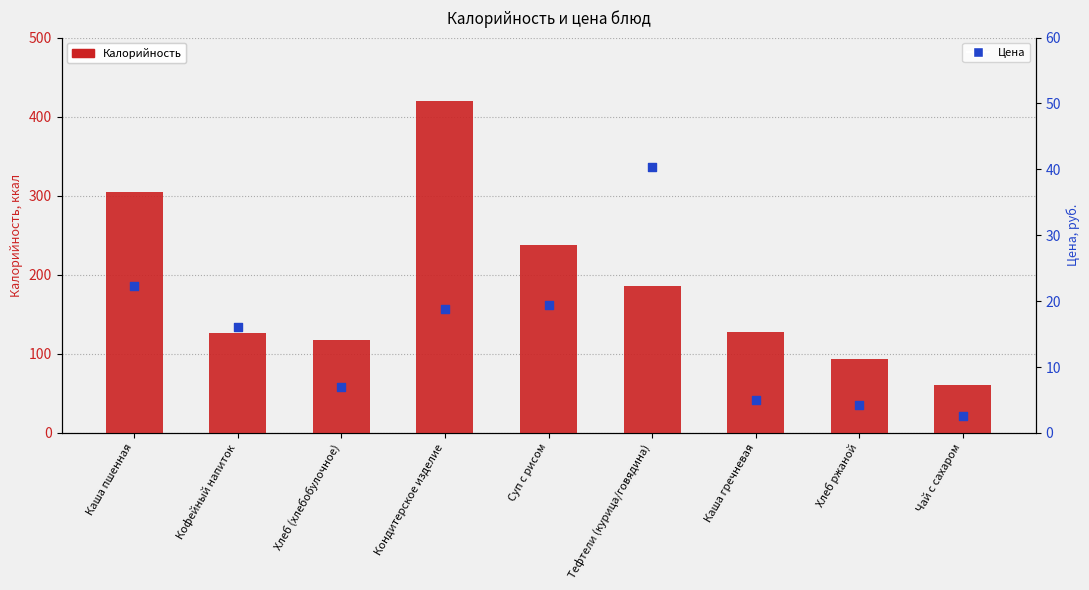

Which series reaches the maximum Y coordinate?

Калорийность